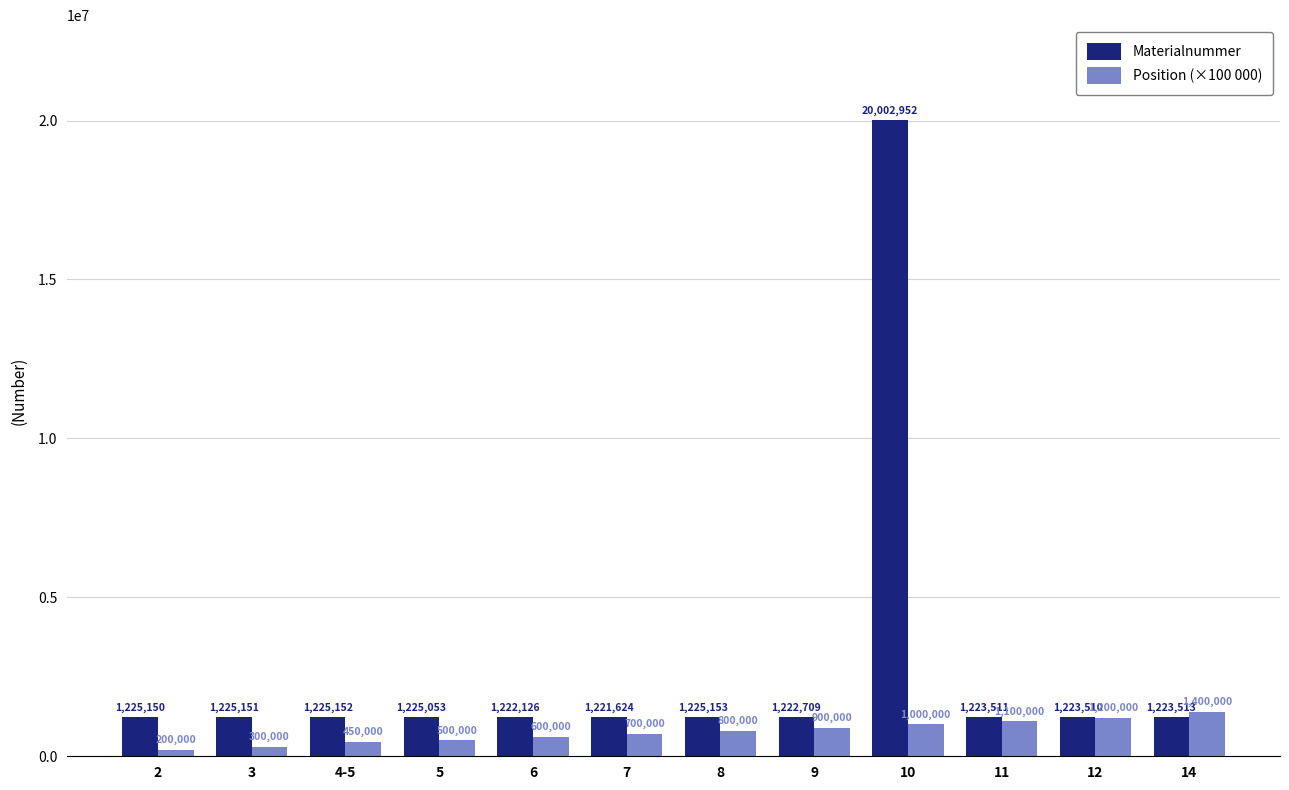

Between 6 and 11, which series saw the biggest shift?

Position (×100 000)